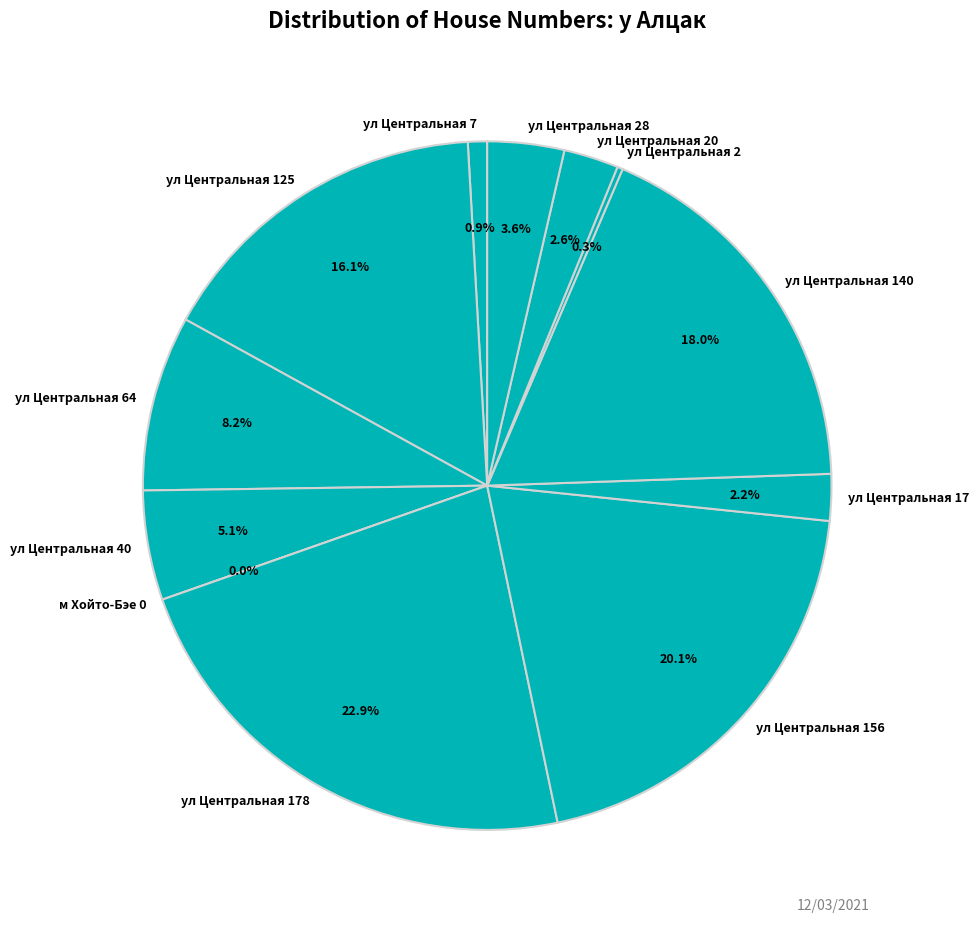

Which has a higher value, ул Центральная 64 or м Хойто-Бэе 0?

ул Центральная 64